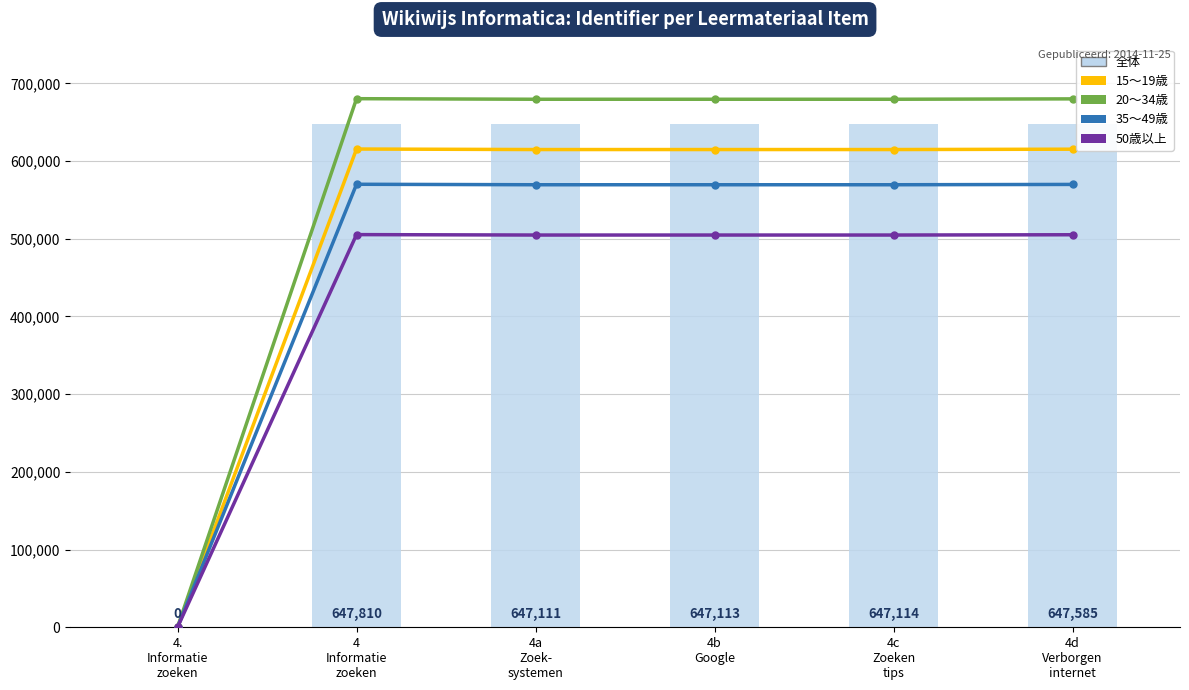

What is the approximate value of 50歳以上 at 4
Informatie
zoeken?

505291.8